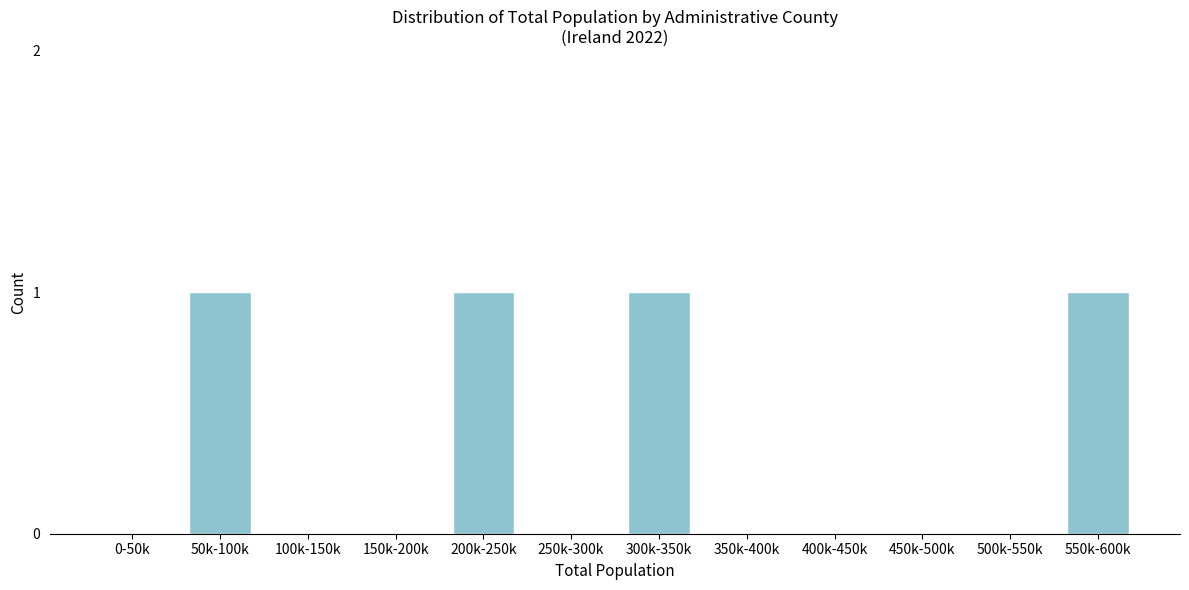

Reading left to right, transcribe all the data shown in this chart.

0-50k=0	50k-100k=1	100k-150k=0	150k-200k=0	200k-250k=1	250k-300k=0	300k-350k=1	350k-400k=0	400k-450k=0	450k-500k=0	500k-550k=0	550k-600k=1